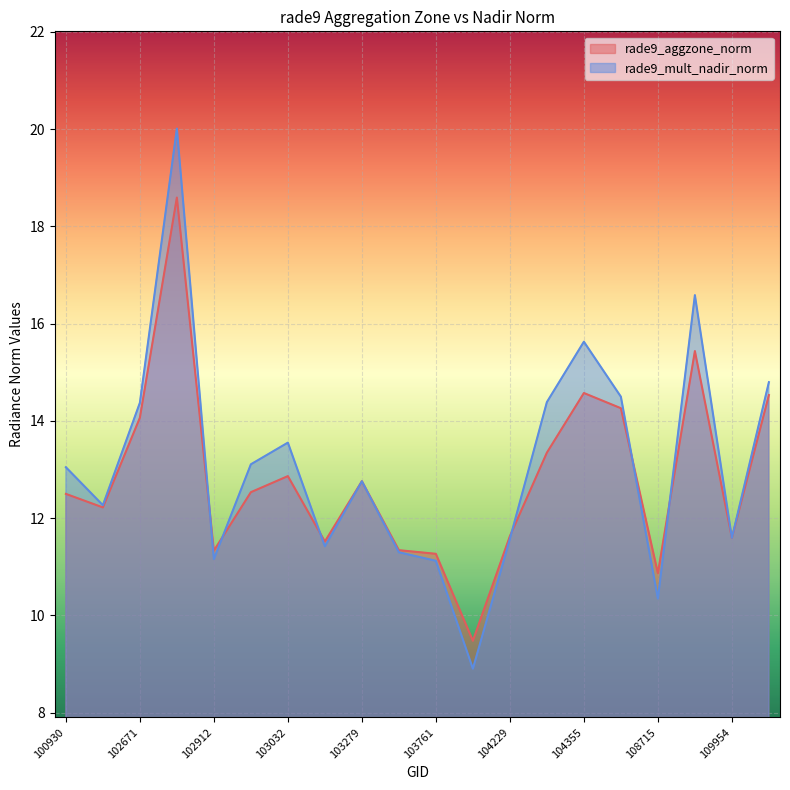

Which series has the largest total across all categories?

rade9_mult_nadir_norm